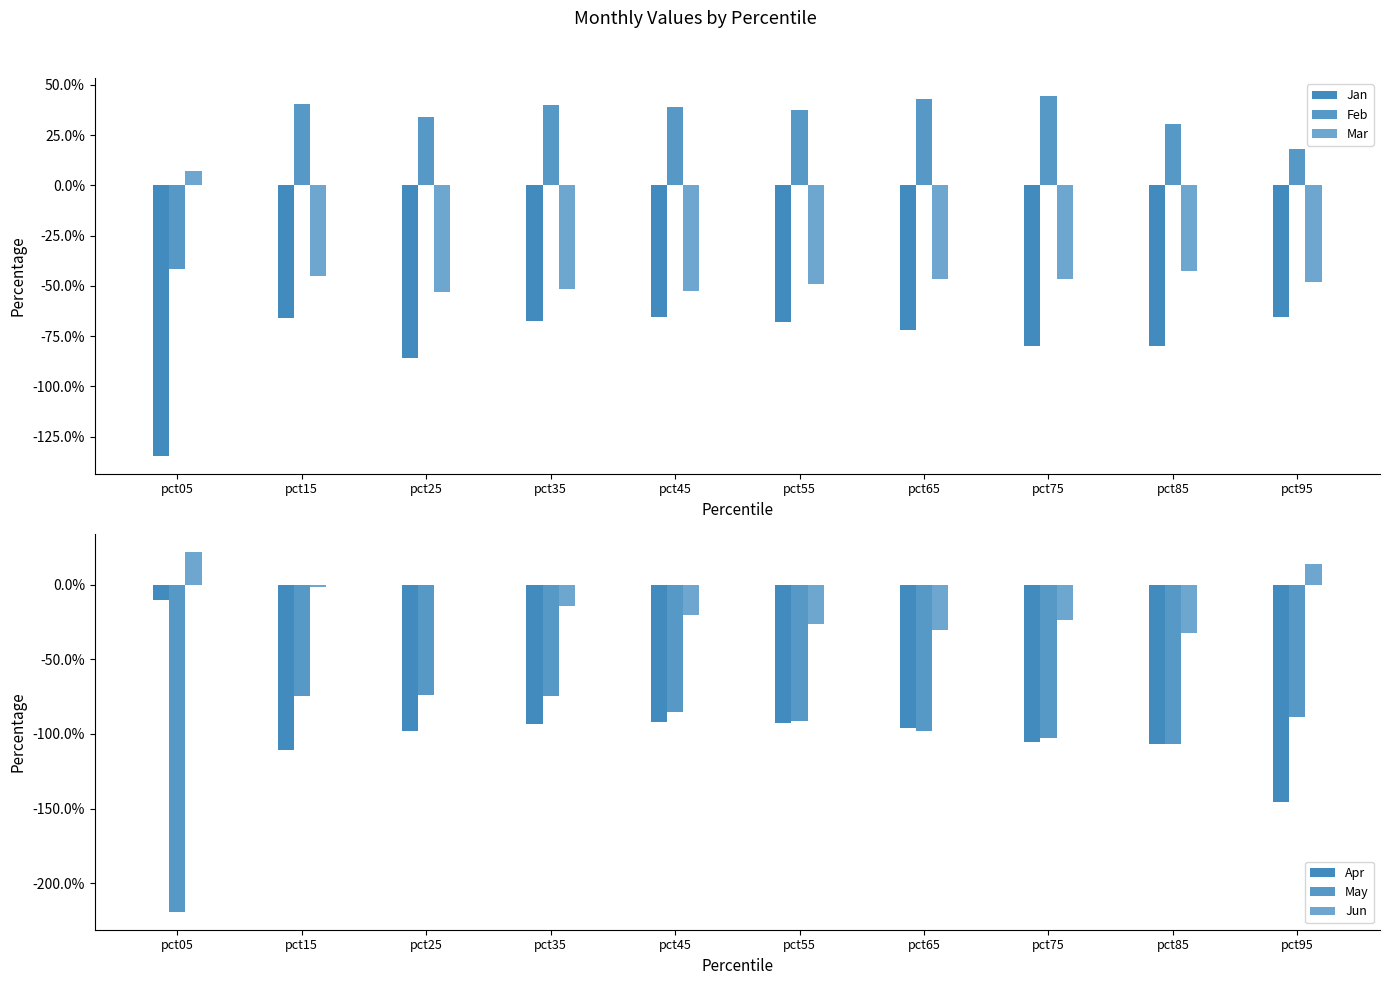

What is the maximum value shown in the chart?

0.4